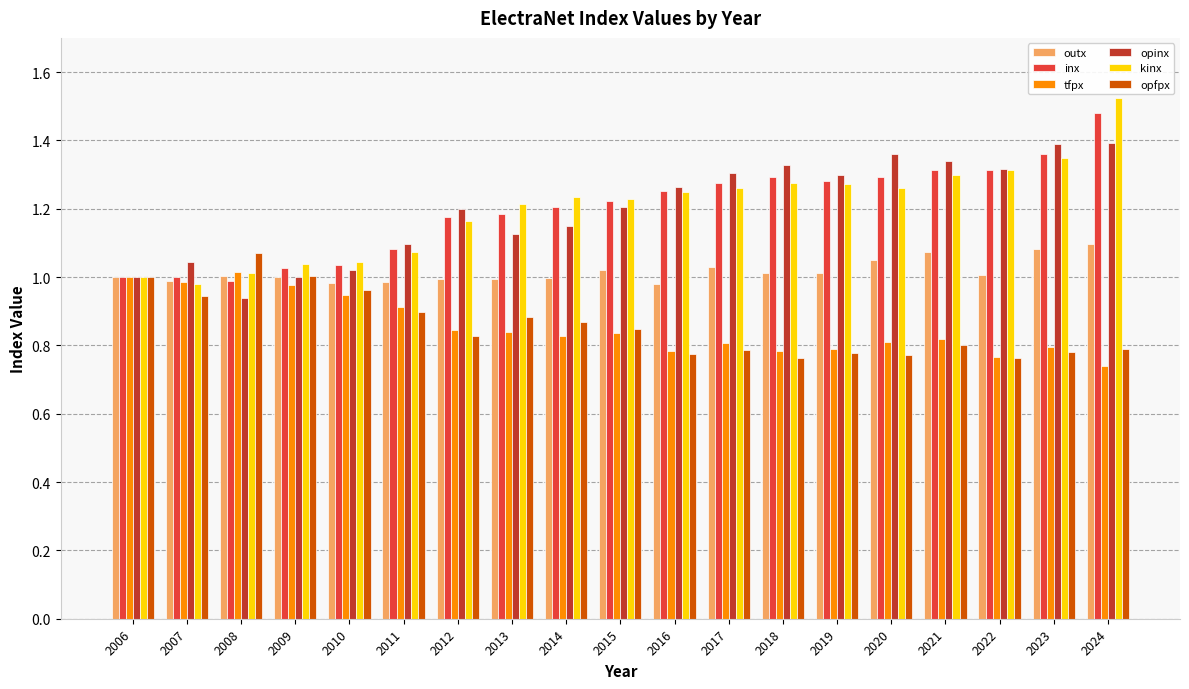

Which series changed the most between 2010 and 2024?

kinx